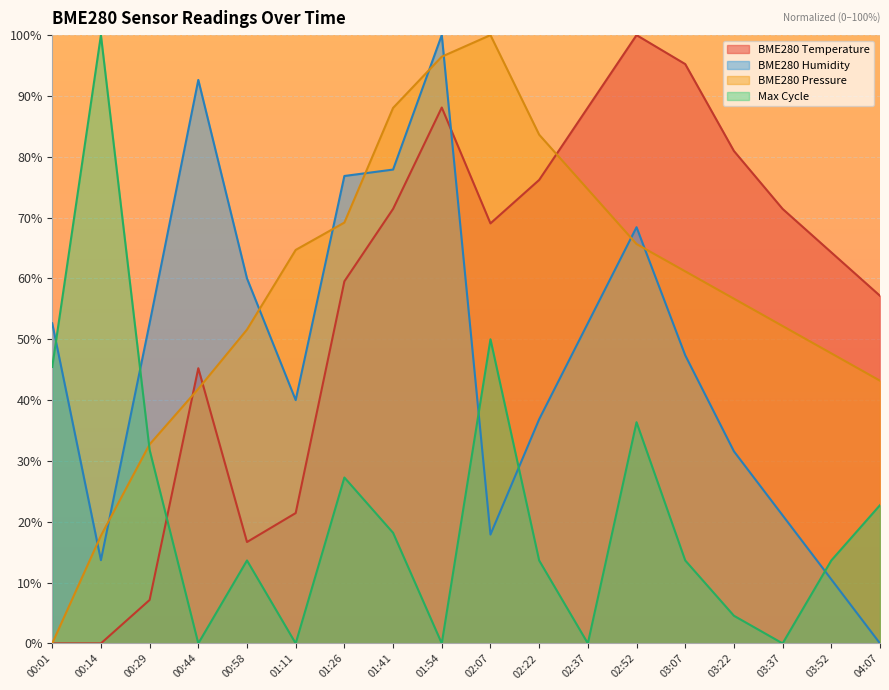

Between 00:29 and 01:26, which series saw the biggest shift?

BME280 Temperature